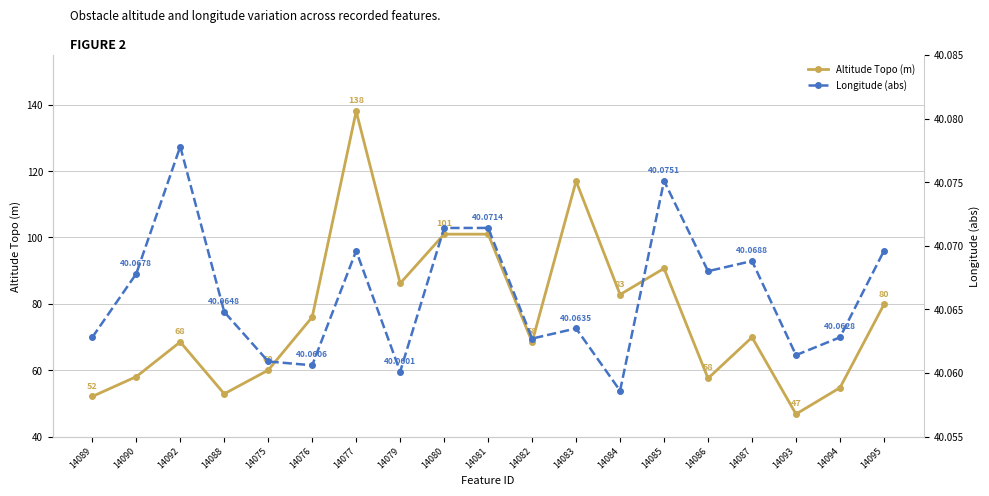

The value of Longitude (abs) at 14079 is 61.8. True or false?

False